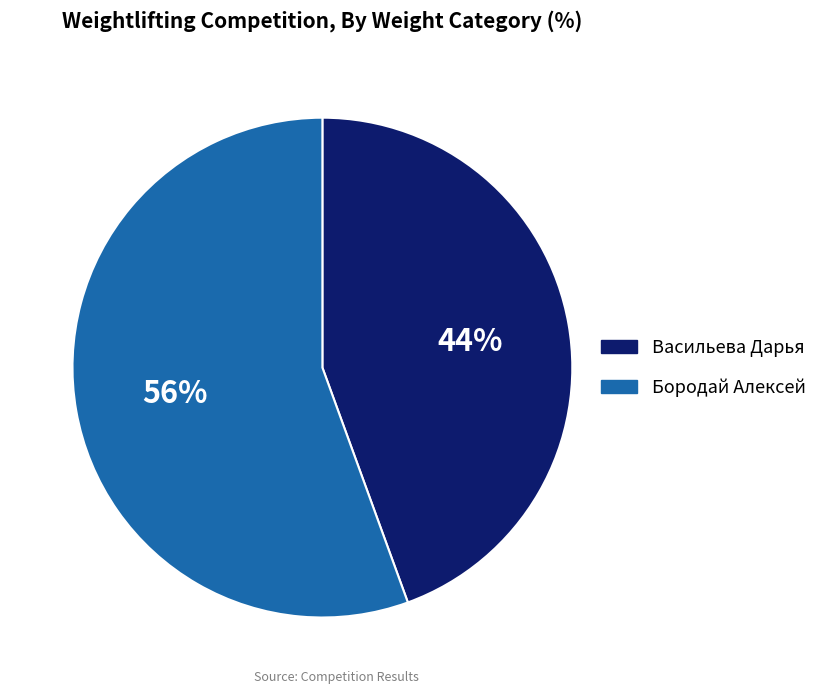

Which has a higher value, Васильева Дарья or Бородай Алексей?

Бородай Алексей